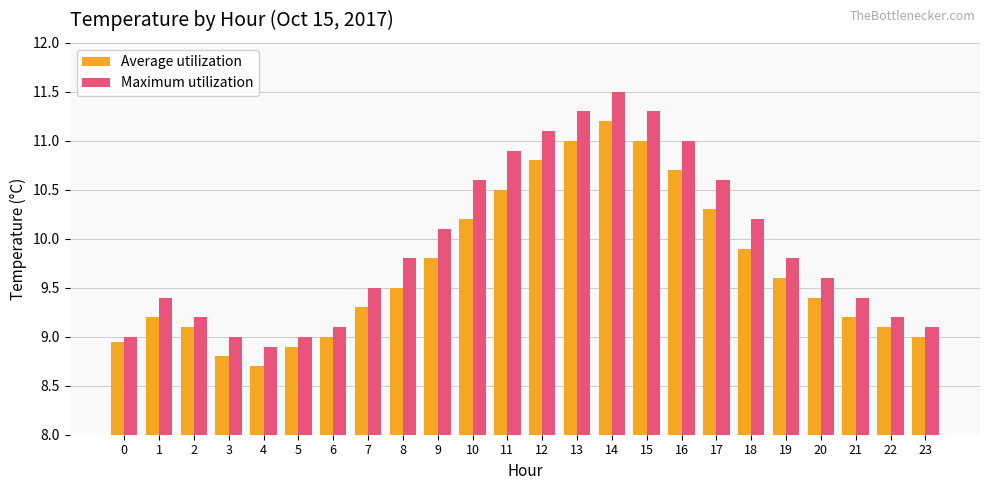

Which category has the highest value in the Maximum utilization series?

14